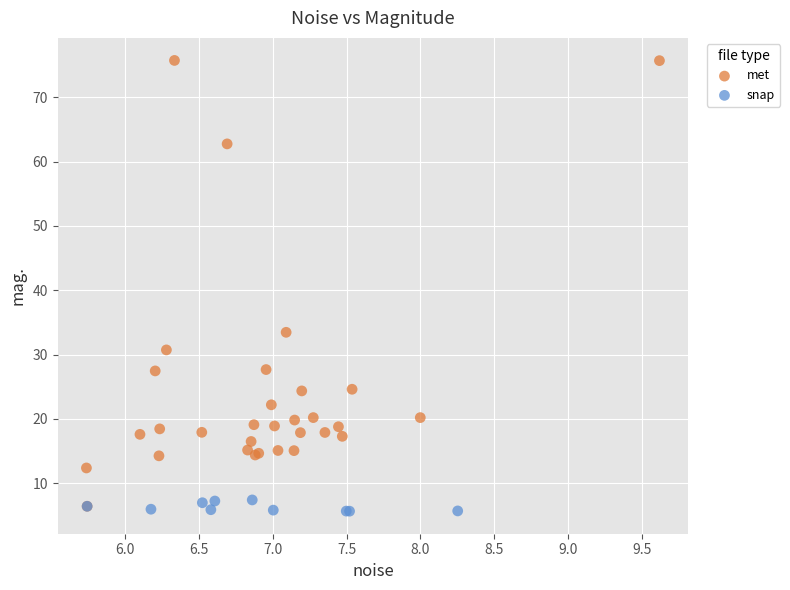

What are all the series names shown in the legend?

met, snap